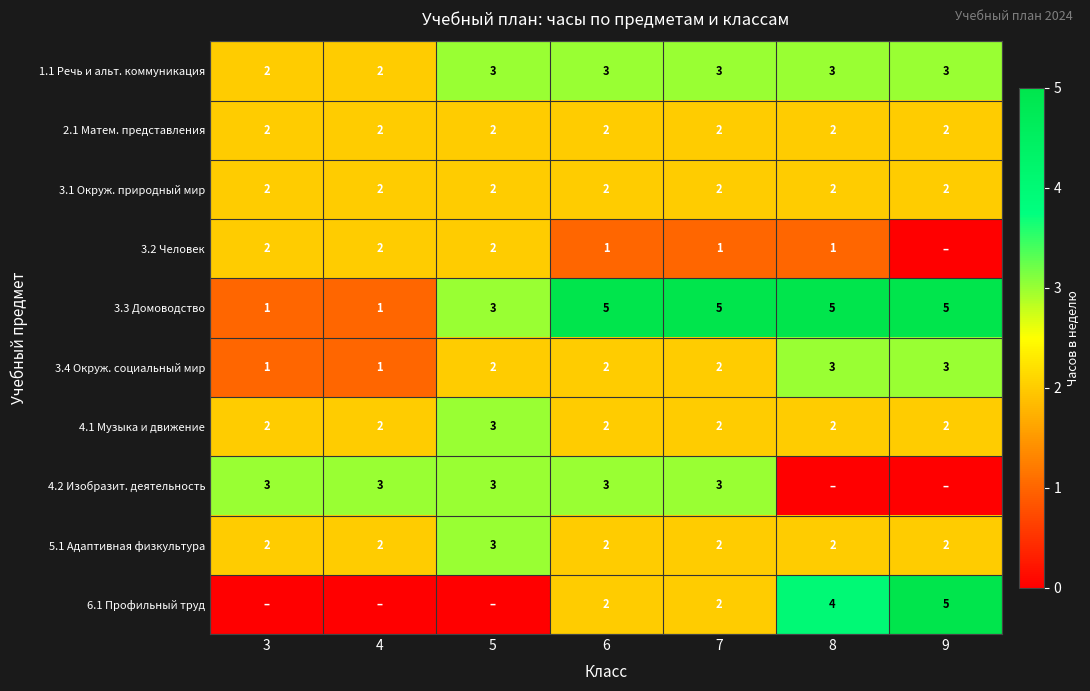

What is the spread (max minus min) of values at 7?

4